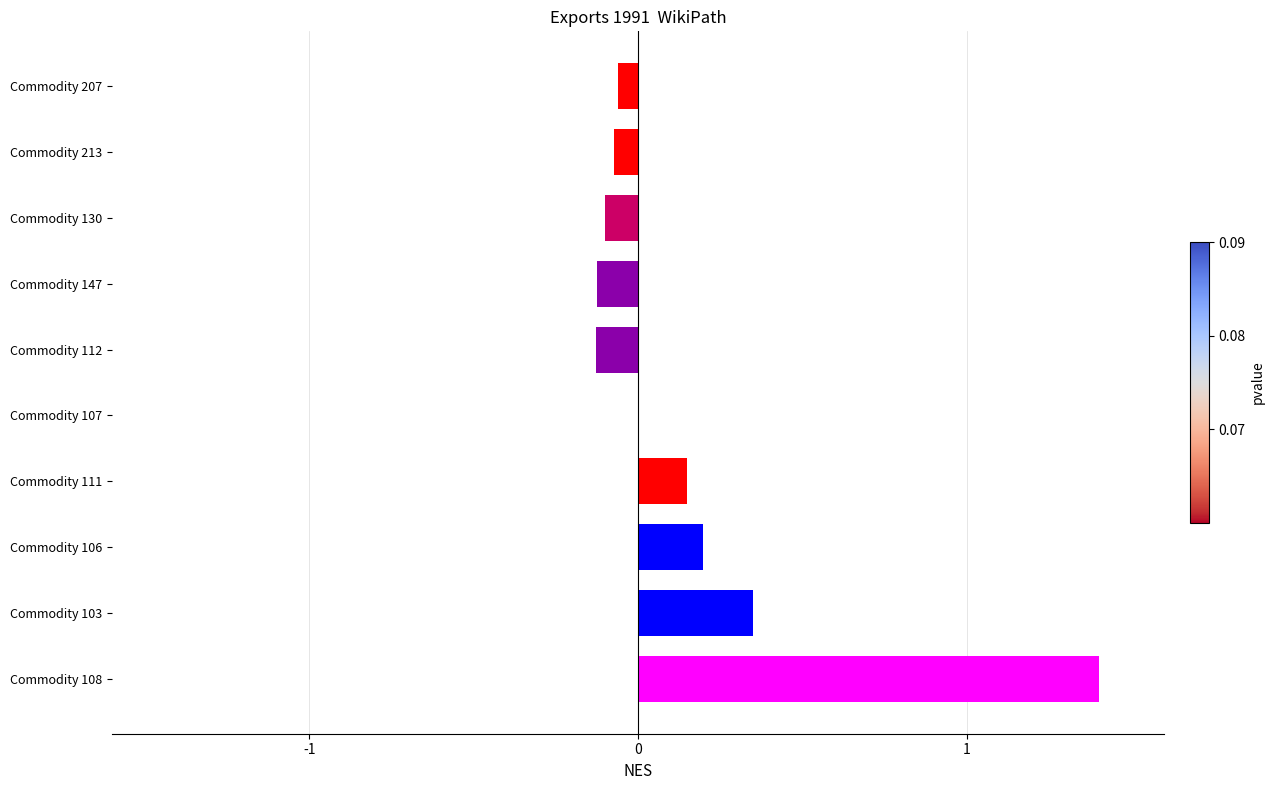

True or false: the data shows 0.2 at Commodity 103.

False